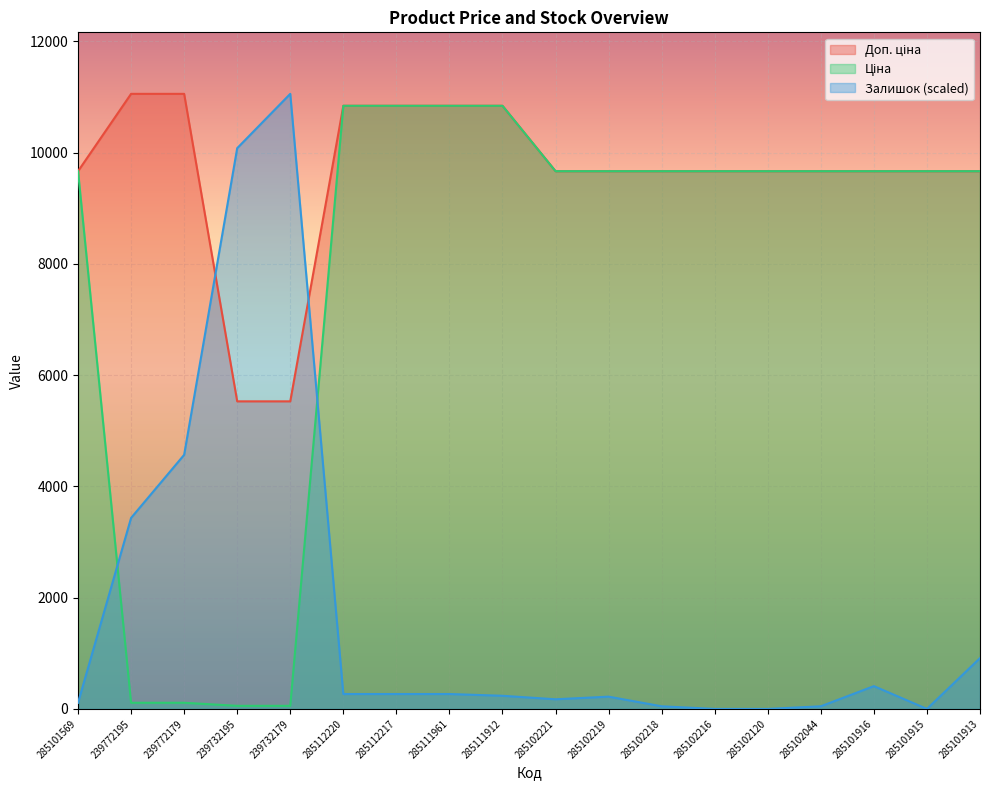

True or false: Залишок and Ціна cross at least once.

True